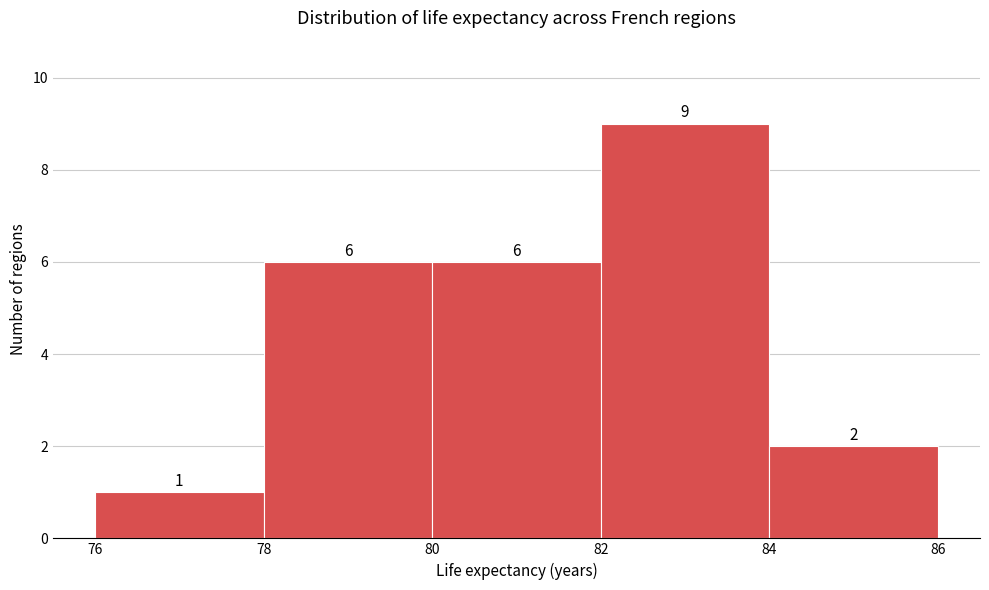

Reading left to right, transcribe this chart: for each bar, give the range it covers on the x-axis and its height.

76 to 78: 1
78 to 80: 6
80 to 82: 6
82 to 84: 9
84 to 86: 2